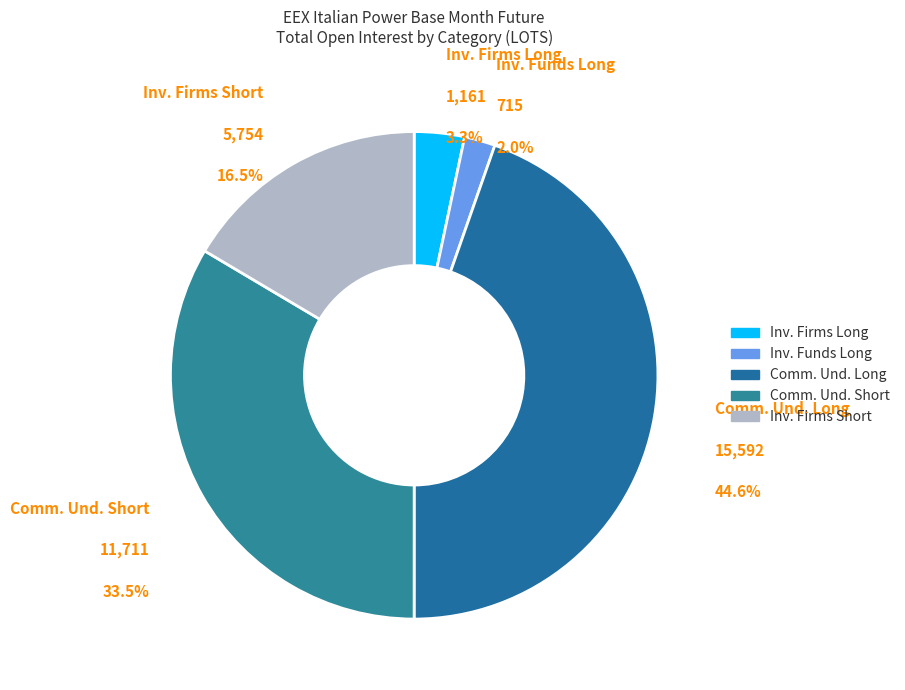

What is the total percentage of Investment Firms or credit institutions Long and Commercial Undertakings Long?

48.0%